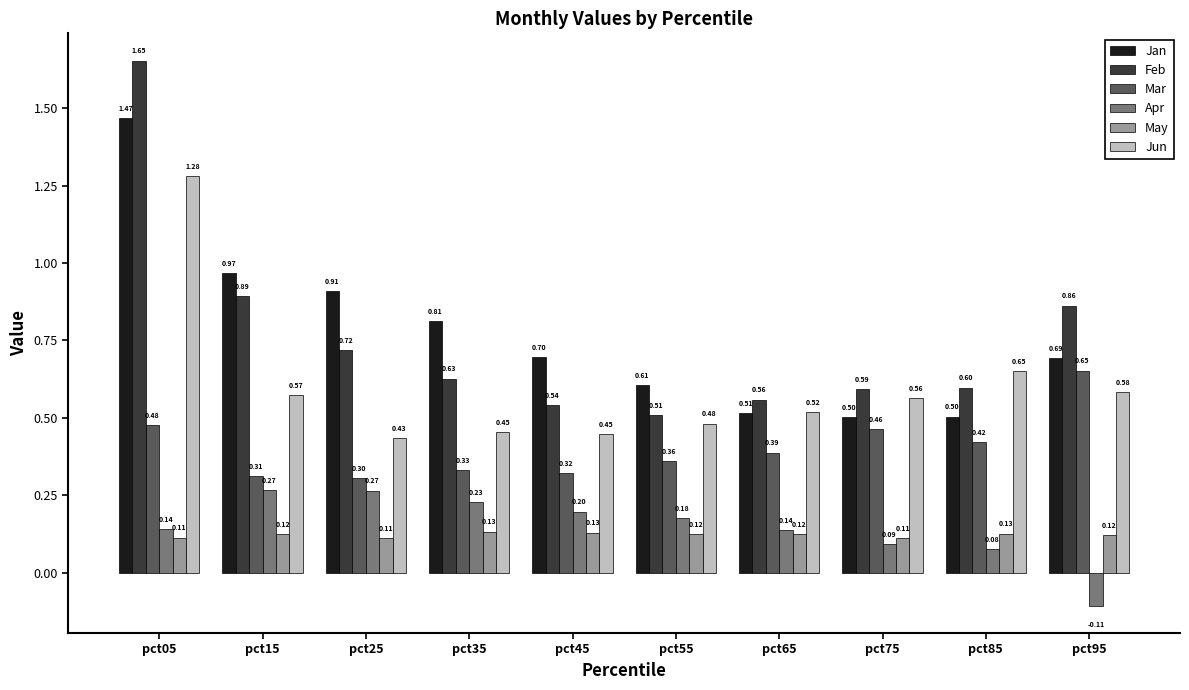

At how many categories does at least one series exceed 0?

10